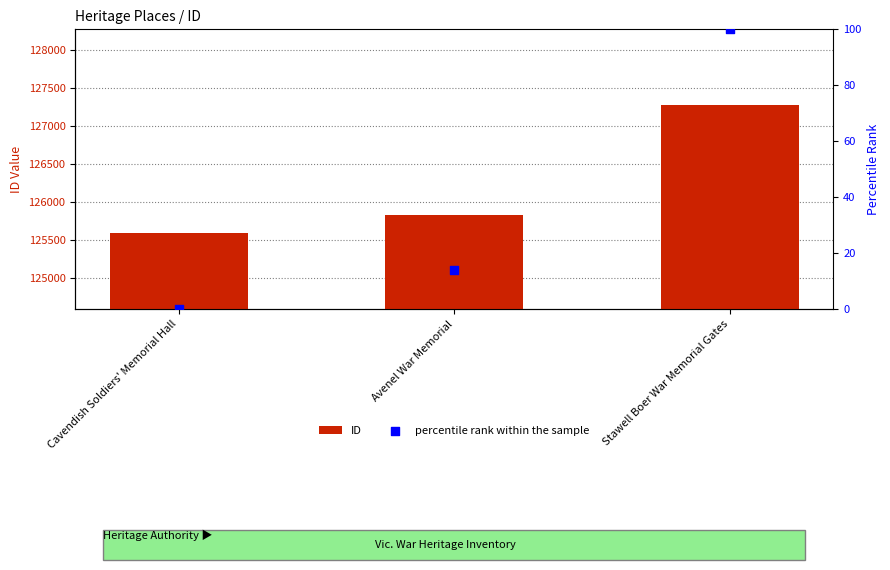

At which category is the sum across all series the highest?

Stawell Boer War Memorial Gates